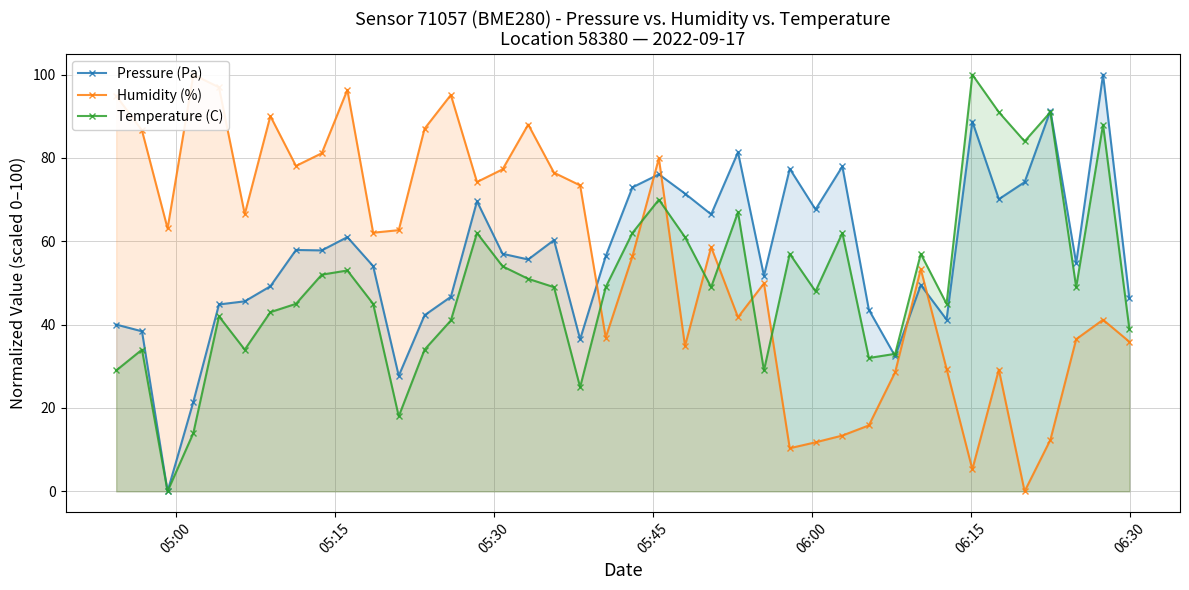

True or false: Temperature (C) and Humidity (%) intersect in this chart.

True